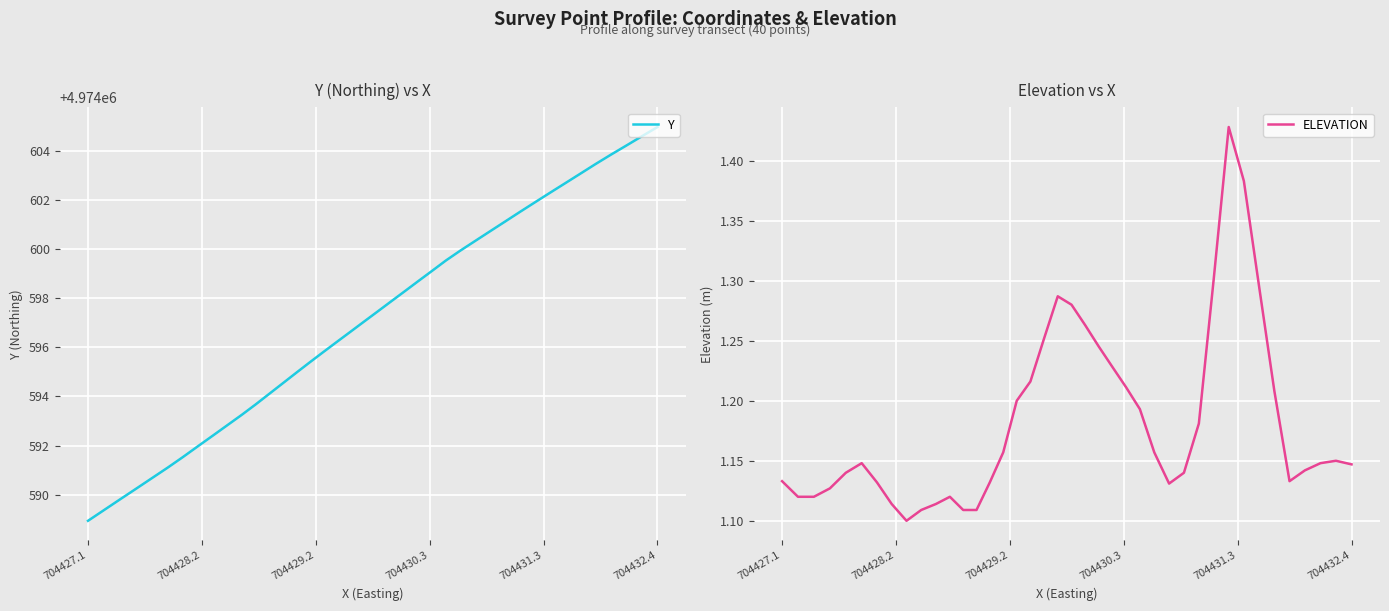

How many series are shown in this chart?

2